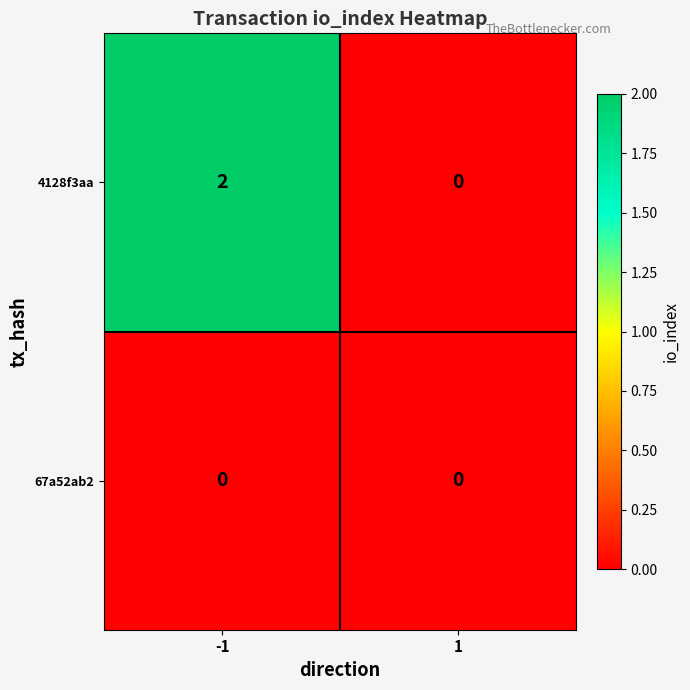

Which series has the largest range (max minus min)?

4128f3aa